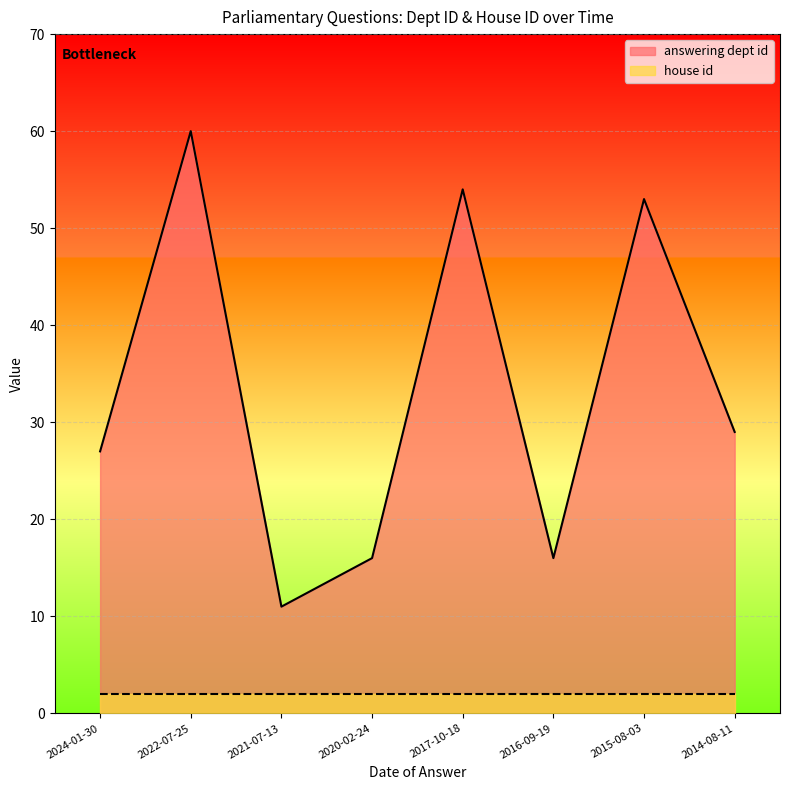

What is the difference between the maximum and minimum values?

49